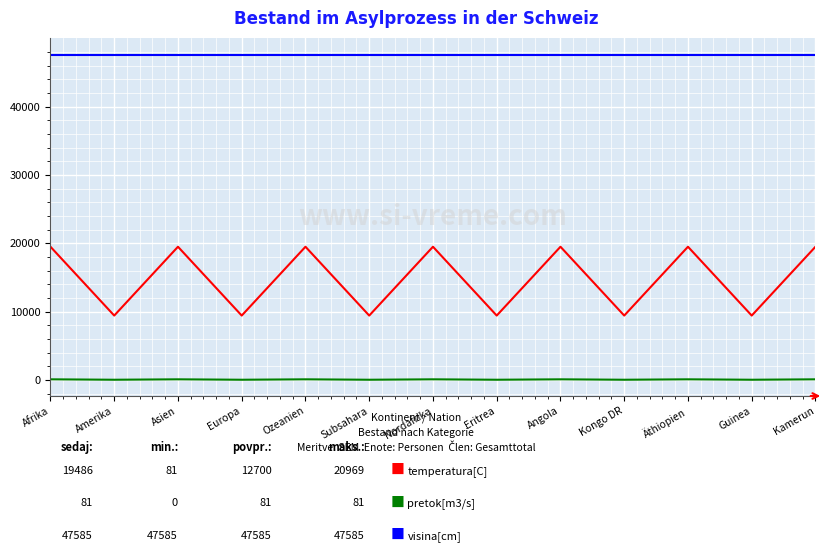

What is the maximum value shown in the chart?

47585